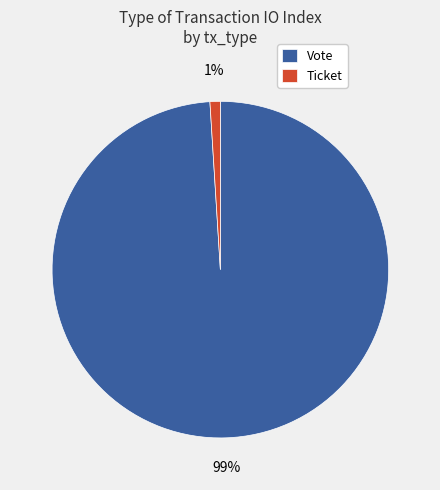

Do Vote and Ticket together represent more than half of the pie?

Yes